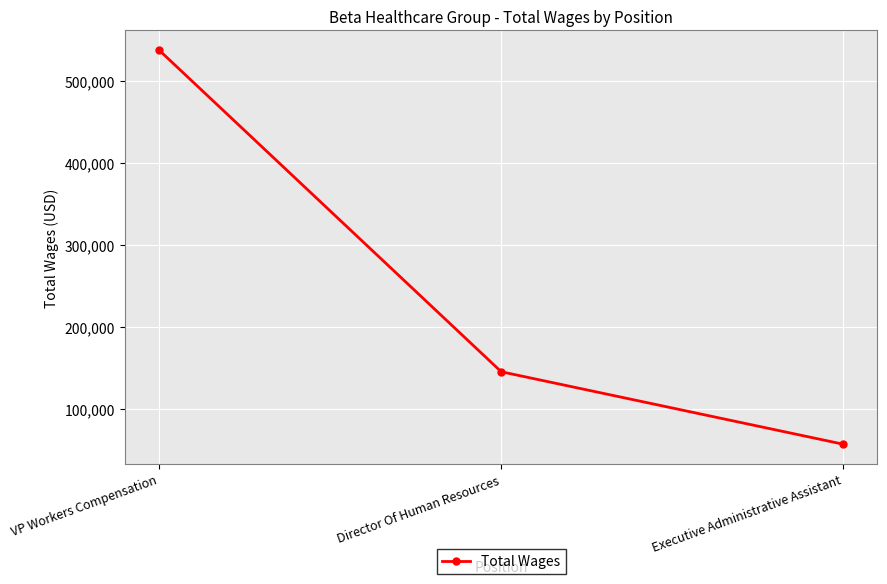

Rank the categories by value from highest to lowest.

VP Workers Compensation, Director Of Human Resources, Executive Administrative Assistant